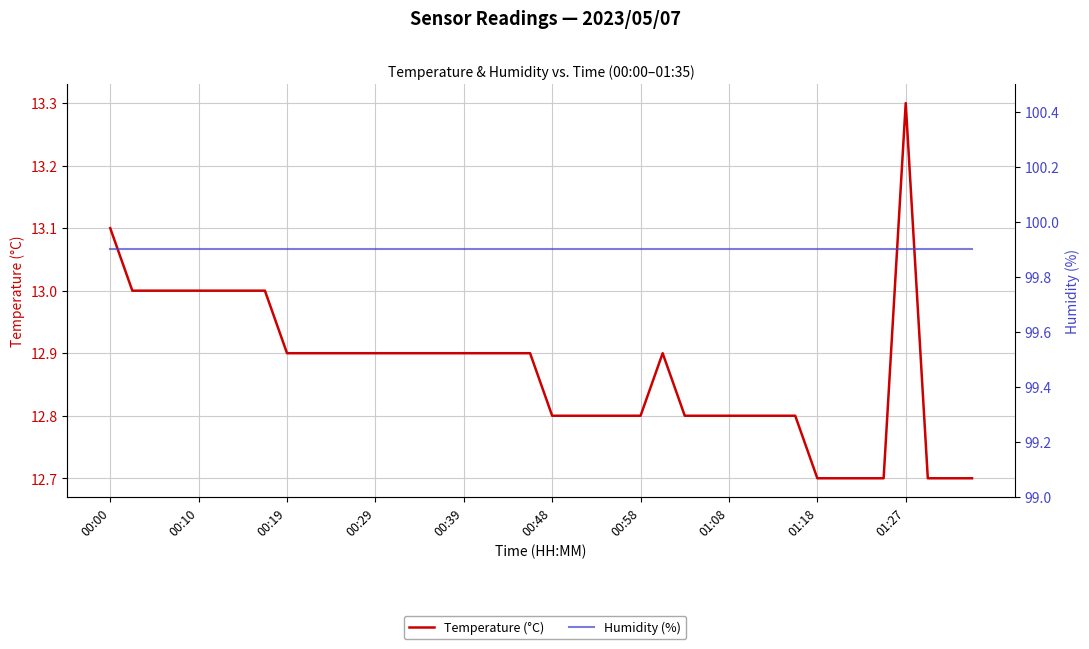

Which series has the widest spread of values?

Temperature (°C)